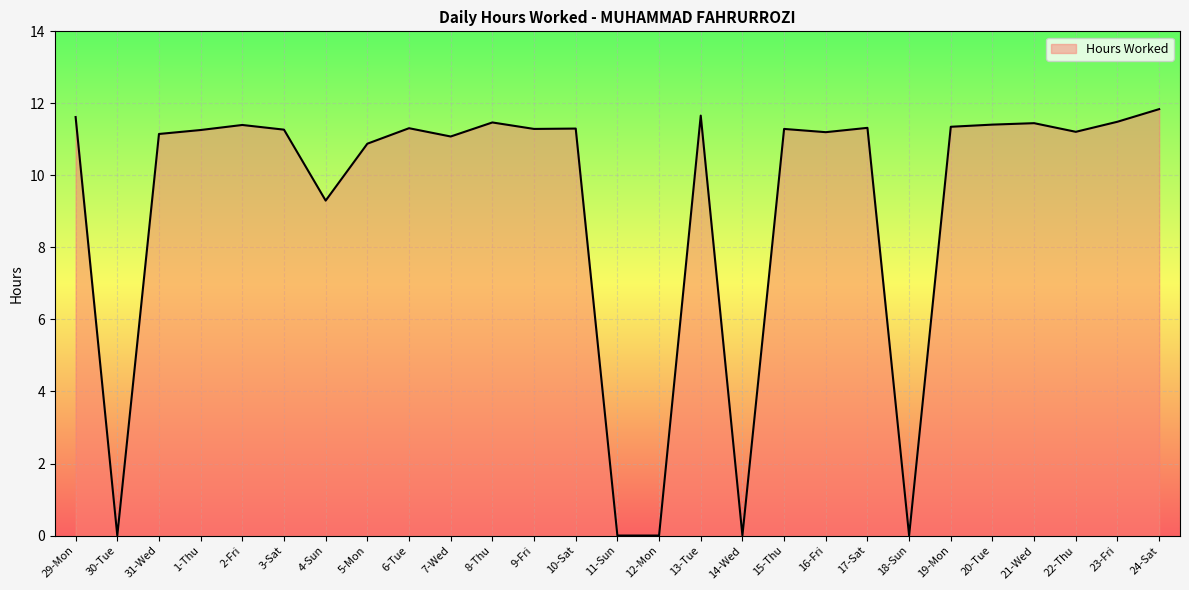

What is the difference between the second highest and second lowest values?

11.7